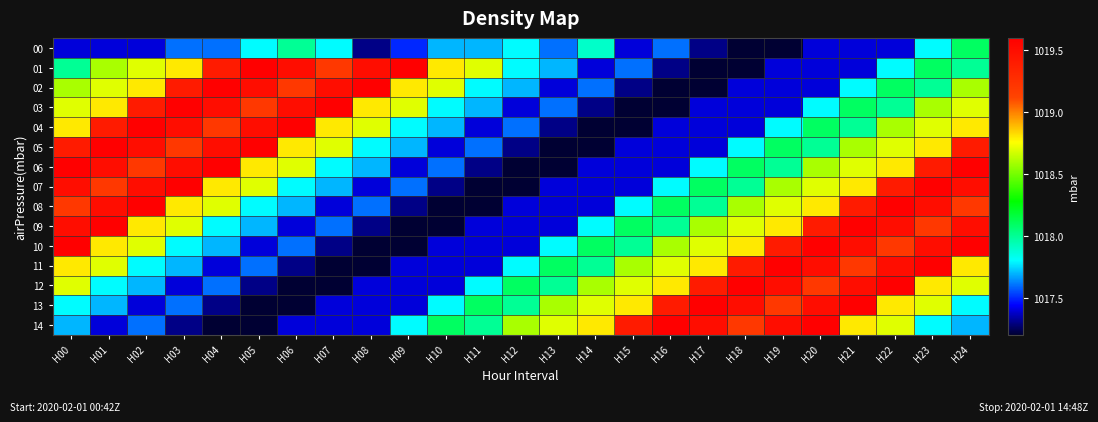

Between H11 and H14, which series saw the biggest shift?

01